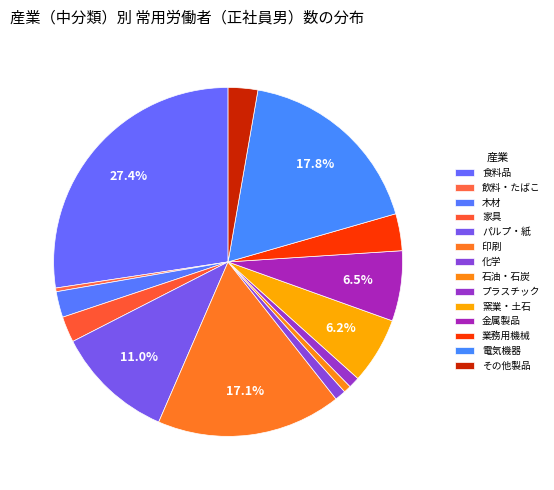

What is the smallest slice in the pie chart?

飲料・たばこ